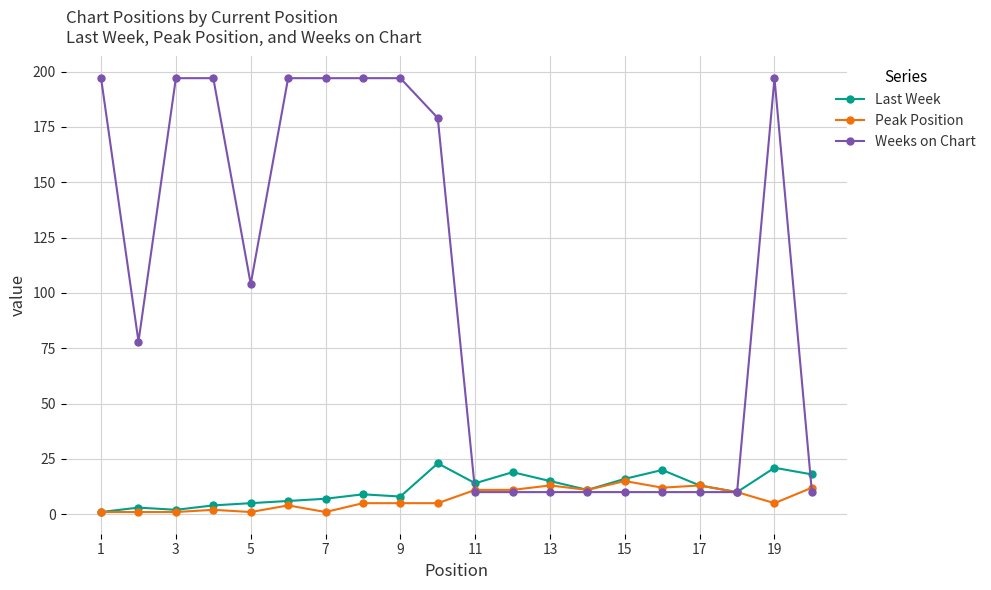

At how many categories does at least one series exceed 113?

9